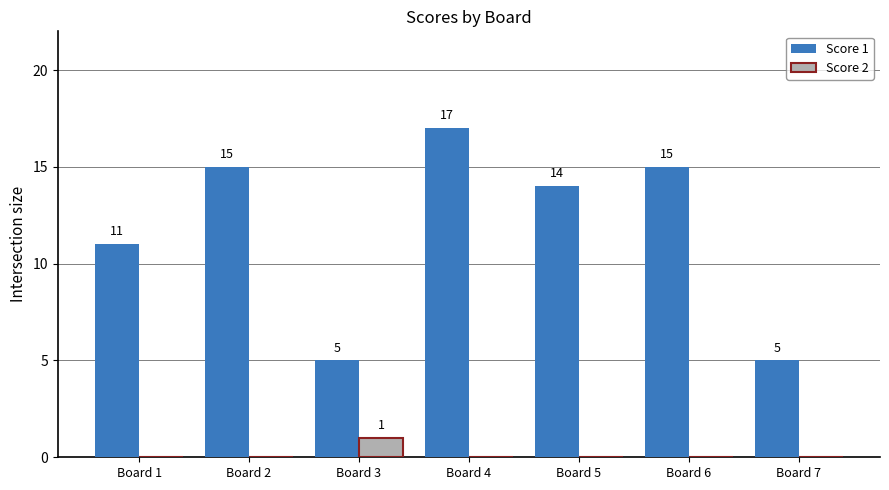

How many groups of bars are there?

7